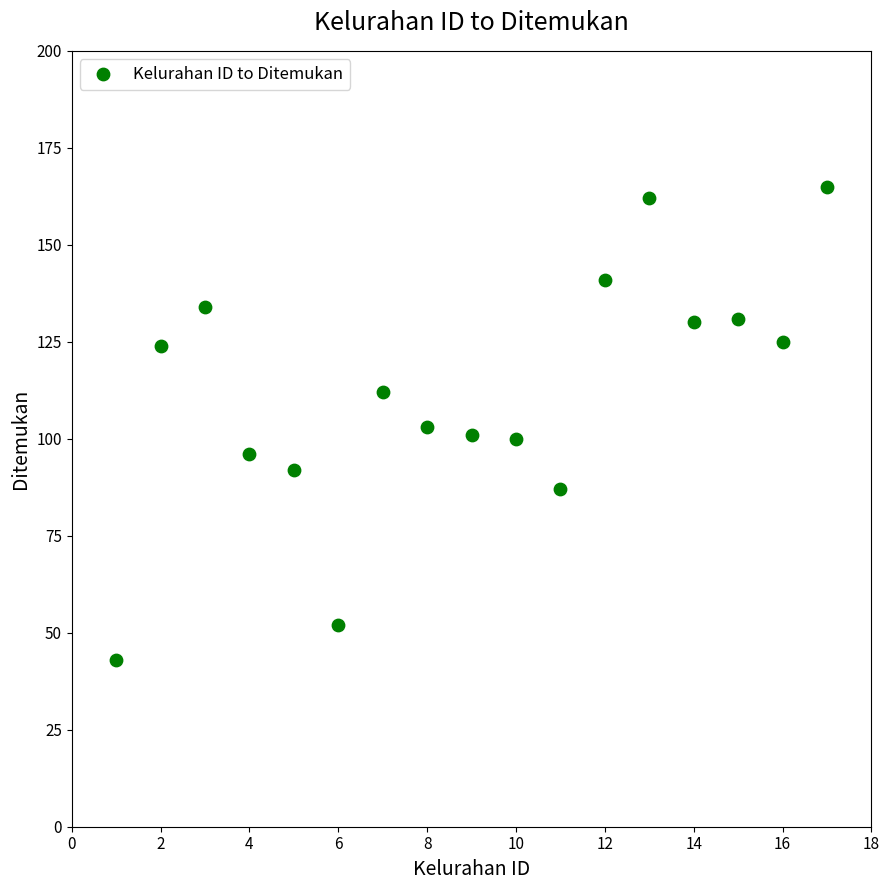

What is the range of Y values (max minus min)?

122